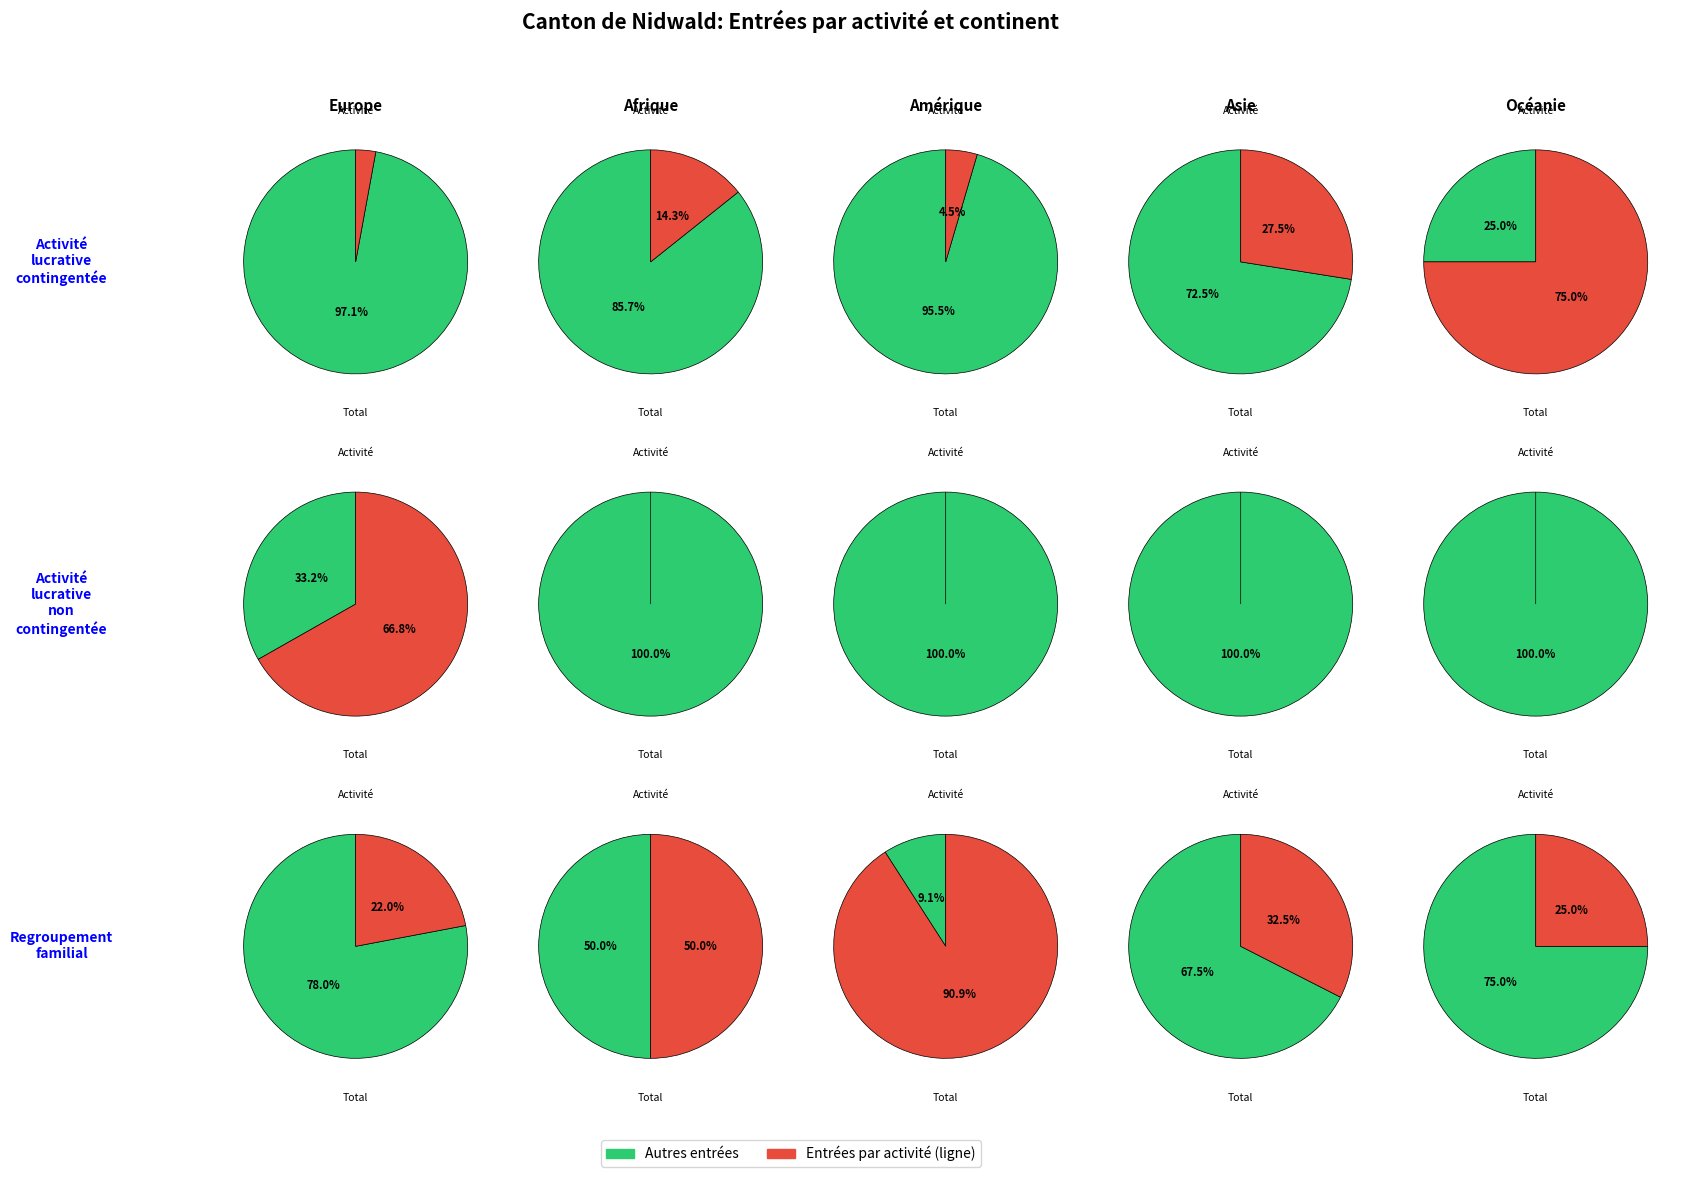

What is the change in value from Afrique to Amérique?

+8